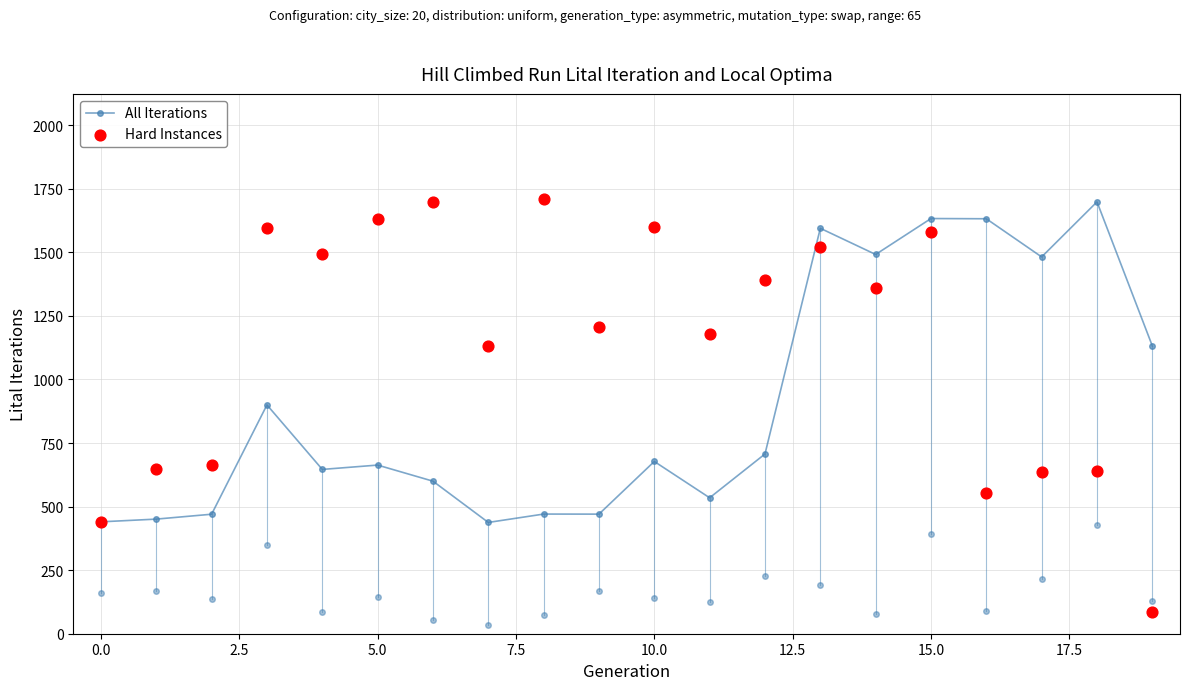

At how many categories does at least one series exceed 118?

20